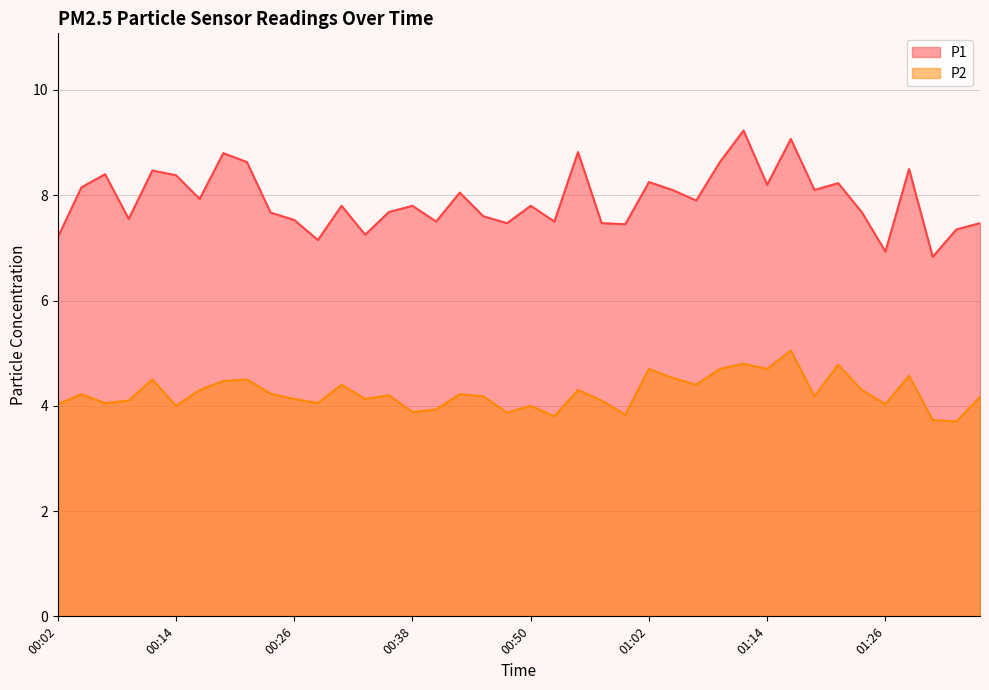

Where is the first local minimum for P2?

00:06